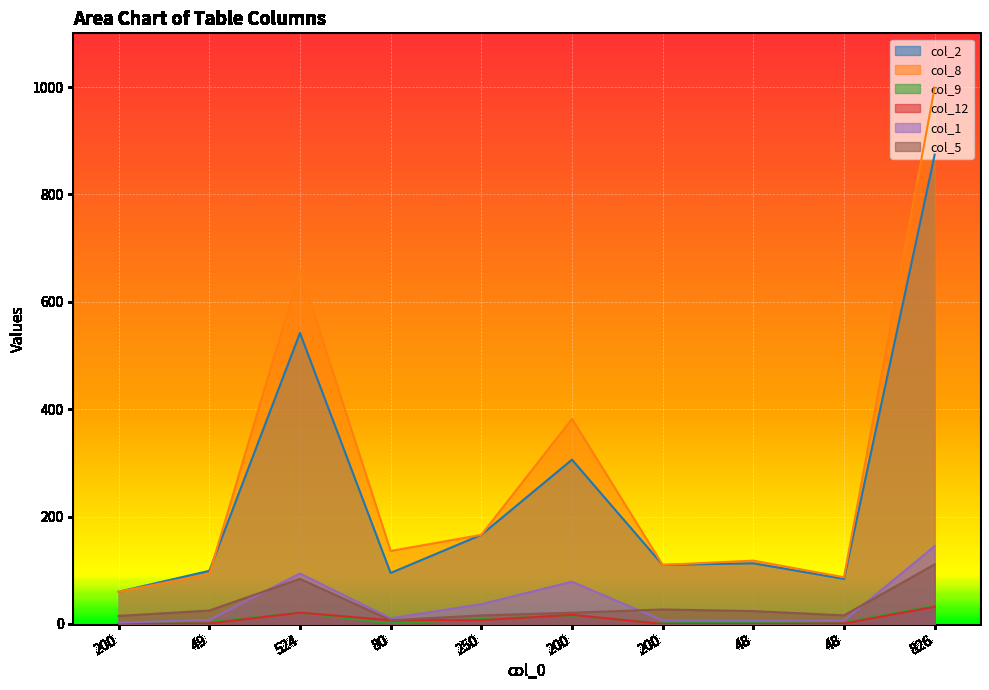

True or false: col_8 and col_2 cross at least once.

True